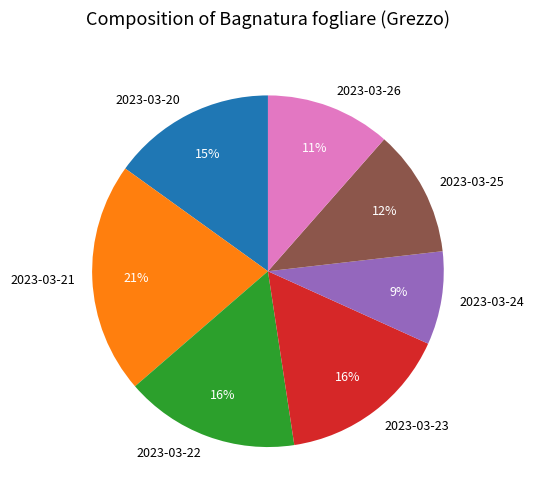

What percentage is the 2023-03-25 slice, to the nearest percent?

12%